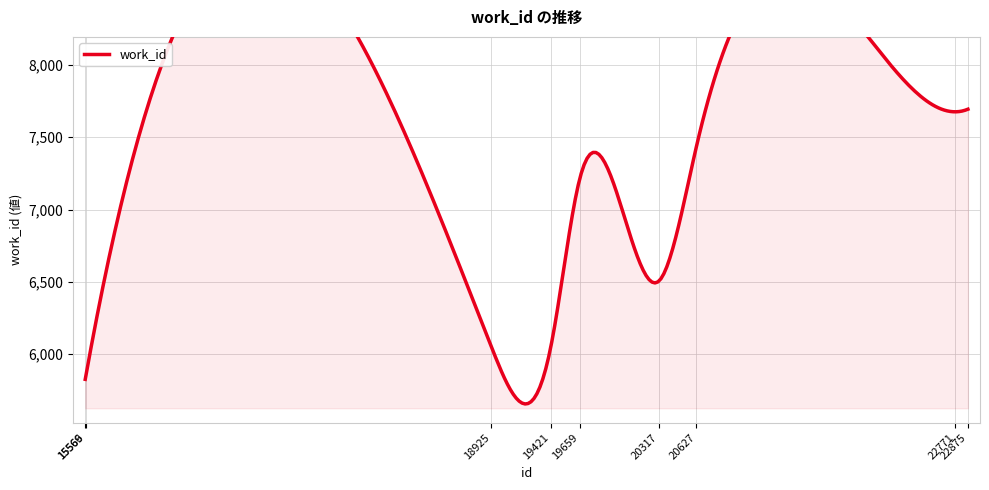

How many points are higher than both their immediate neighbors (excluding endpoints)?

2